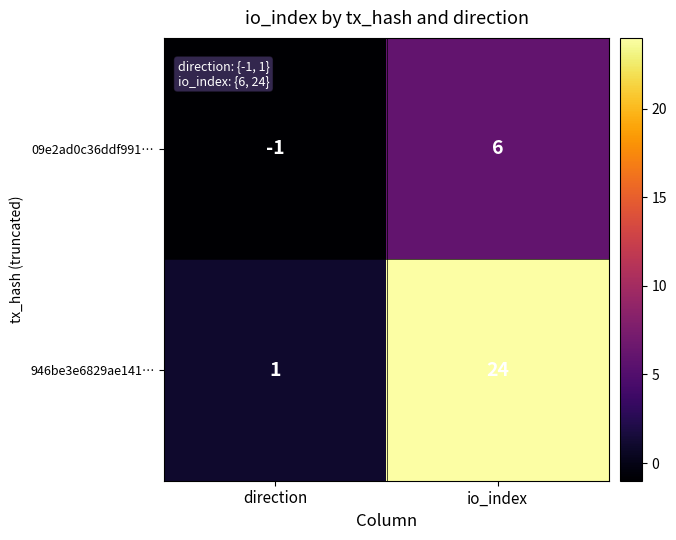

At which category does the chart reach its peak across all series?

io_index